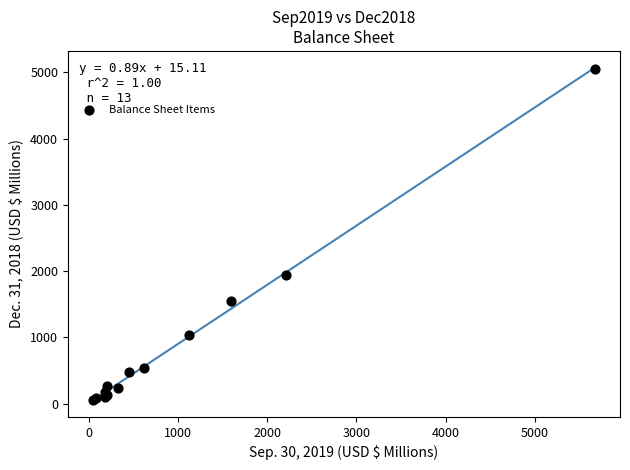

What Y value in the scatter plot is closest to 2554?

1947.6